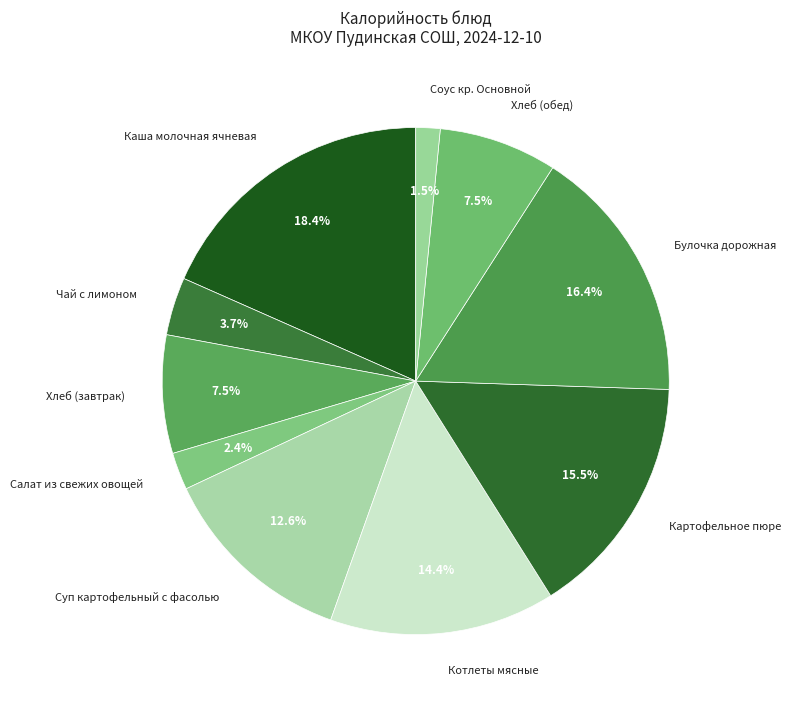

Between Каша молочная ячневая and Булочка дорожная, which is larger?

Каша молочная ячневая